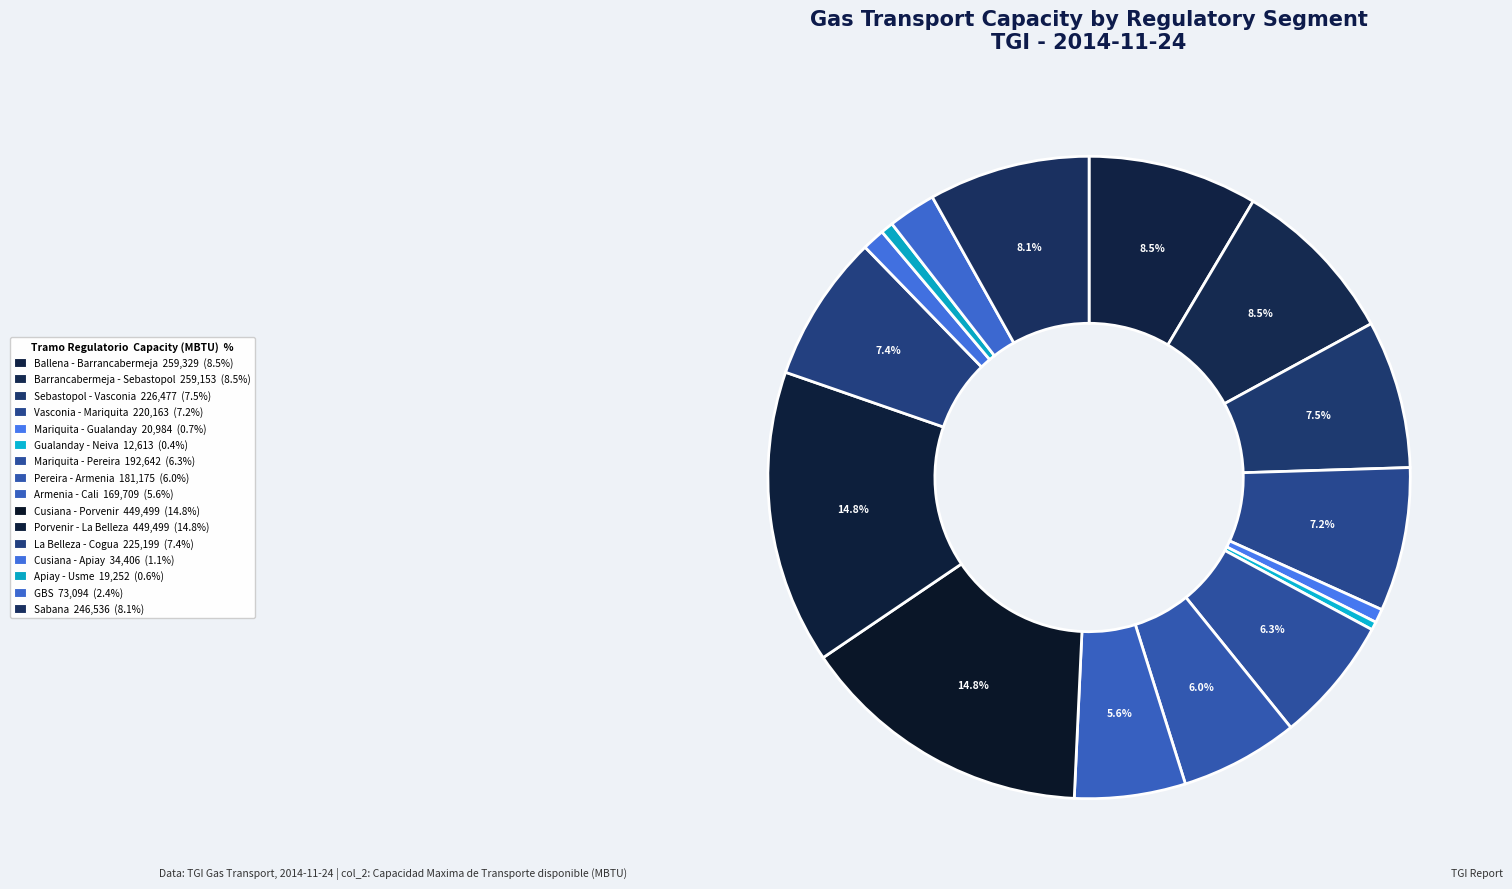

Is it true that Armenia - Cali is 6% of the pie?

True